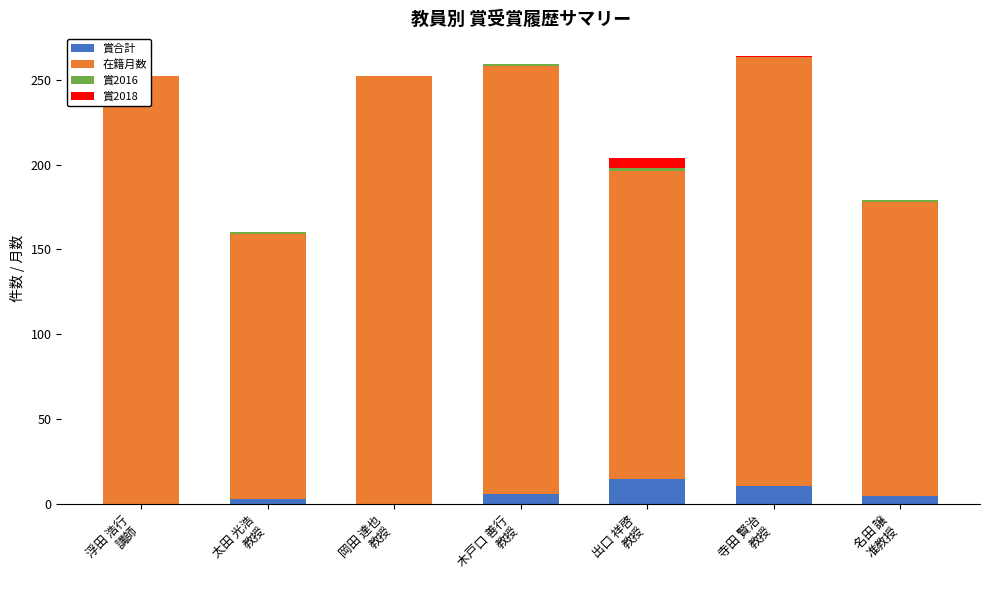

What value does the 在籍月数 series have at 太田 光浩
教授, to the nearest 10?

160